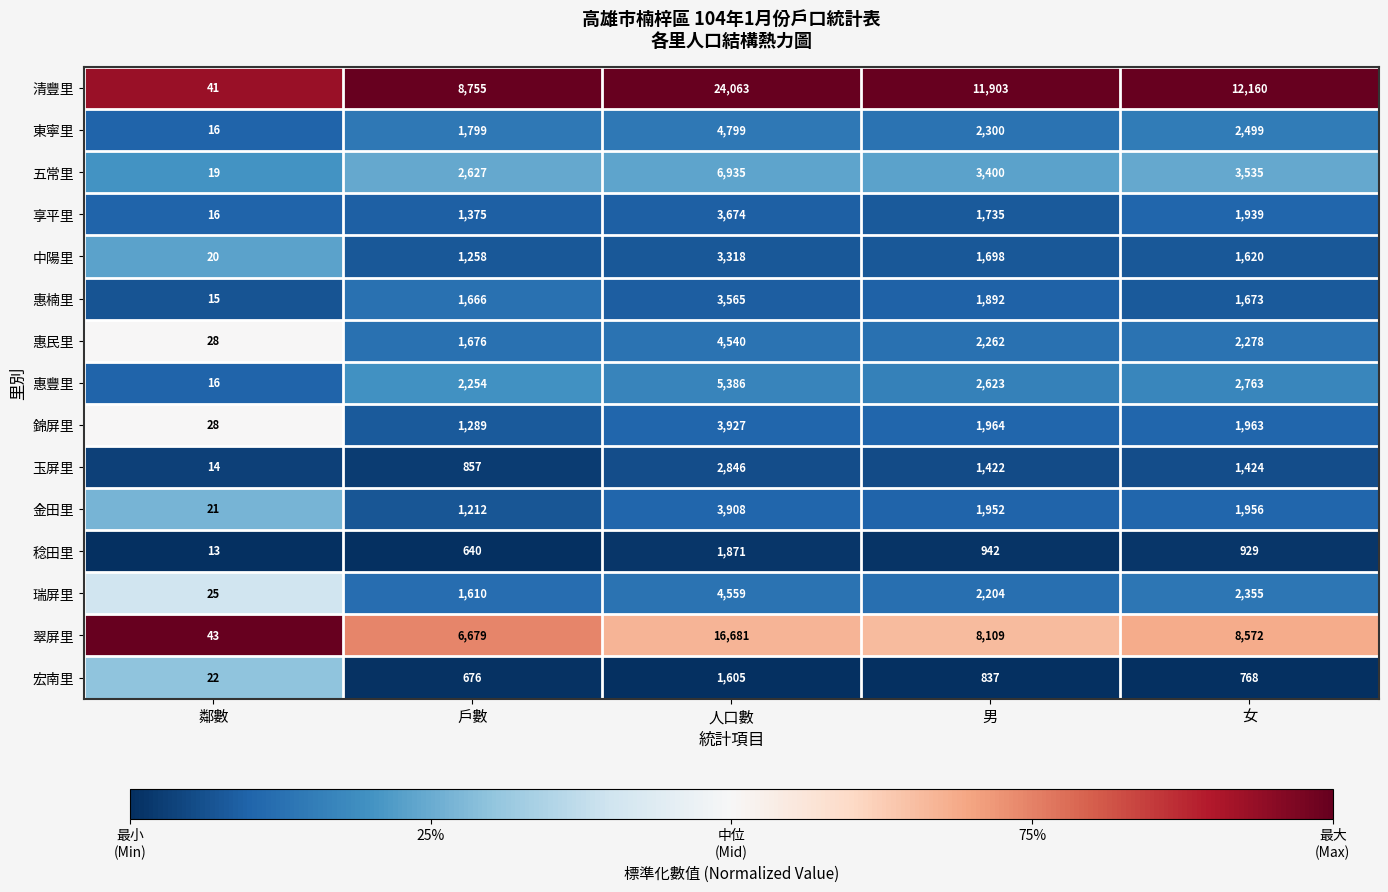

List the labels in order of 翠屏里 value, smallest first.

鄰數, 戶數, 男, 女, 人口數